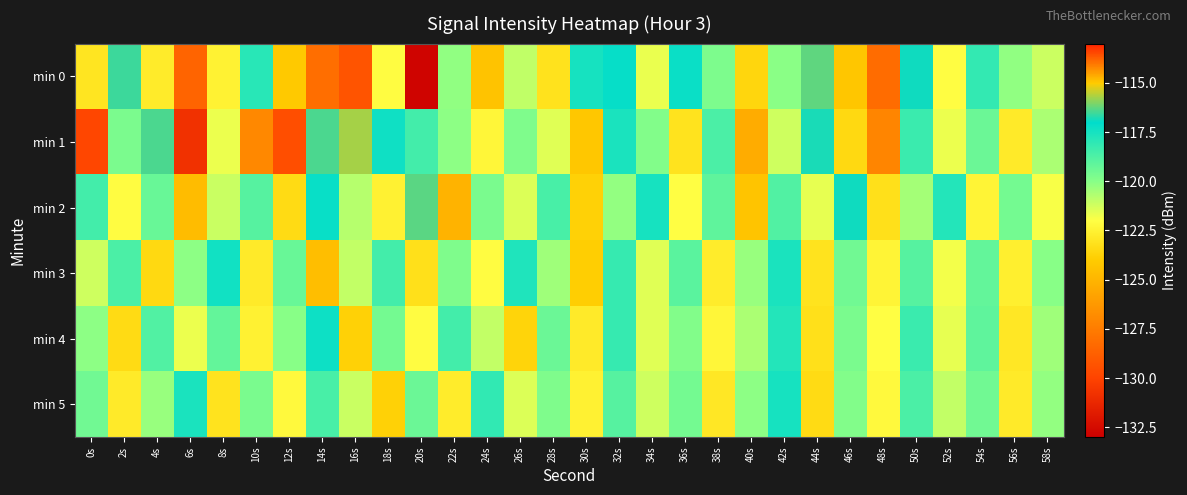

Reading right to left, transcribe all the data shown in this chart.

min 0: 58s=-121.2	56s=-120.2	54s=-118.1	52s=-122.1	50s=-116.9	48s=-128.2	46s=-124.2	44s=-116.3	42s=-120.0	40s=-123.6	38s=-119.8	36s=-117.2	34s=-121.7	32s=-117.2	30s=-117.5	28s=-123.1	26s=-120.9	24s=-124.4	22s=-120.2	20s=-132.8	18s=-122.1	16s=-129.3	14s=-113.9	12s=-124.1	10s=-117.9	8s=-122.5	6s=-113.8	4s=-122.7	2s=-116.5	0s=-123.0
min 1: 58s=-120.6	56s=-122.8	54s=-119.4	52s=-121.7	50s=-118.3	48s=-127.1	46s=-123.5	44s=-116.8	42s=-121.2	40s=-125.4	38s=-118.7	36s=-123.1	34s=-119.9	32s=-117.6	30s=-124.2	28s=-121.5	26s=-119.8	24s=-122.3	22s=-120.1	20s=-118.5	18s=-117.3	16s=-115.7	14s=-116.4	12s=-129.5	10s=-127.0	8s=-121.7	6s=-130.8	4s=-116.4	2s=-119.7	0s=-129.9
min 2: 58s=-121.9	56s=-119.6	54s=-122.4	52s=-117.8	50s=-120.5	48s=-123.2	46s=-116.9	44s=-121.6	42s=-118.8	40s=-124.3	38s=-119.1	36s=-122.0	34s=-117.5	32s=-120.2	30s=-123.8	28s=-118.6	26s=-121.4	24s=-119.7	22s=-125.1	20s=-116.3	18s=-122.5	16s=-120.8	14s=-117.2	12s=-123.4	10s=-118.9	8s=-121.1	6s=-124.7	4s=-119.3	2s=-122.1	0s=-118.5
min 3: 58s=-120.0	56s=-122.6	54s=-119.2	52s=-121.8	50s=-118.9	48s=-122.4	46s=-119.5	44s=-123.1	42s=-117.6	40s=-120.3	38s=-122.7	36s=-119.0	34s=-121.5	32s=-118.2	30s=-123.9	28s=-120.4	26s=-117.7	24s=-122.1	22s=-119.8	20s=-123.2	18s=-118.5	16s=-121.0	14s=-124.6	12s=-119.3	10s=-122.8	8s=-117.4	6s=-120.1	4s=-123.5	2s=-118.7	0s=-121.2
min 4: 58s=-120.4	56s=-122.9	54s=-119.1	52s=-121.6	50s=-118.3	48s=-122.0	46s=-119.7	44s=-123.2	42s=-117.8	40s=-120.6	38s=-122.3	36s=-119.9	34s=-121.5	32s=-118.2	30s=-122.8	28s=-119.4	26s=-123.7	24s=-121.0	22s=-118.5	20s=-122.1	18s=-119.6	16s=-123.8	14s=-117.3	12s=-120.0	10s=-122.5	8s=-119.2	6s=-121.7	4s=-118.8	2s=-123.4	0s=-120.1
min 5: 58s=-120.2	56s=-122.8	54s=-119.5	52s=-121.0	50s=-118.7	48s=-122.2	46s=-119.9	44s=-123.4	42s=-117.5	40s=-120.1	38s=-122.9	36s=-119.6	34s=-121.2	32s=-118.9	30s=-122.5	28s=-119.8	26s=-121.4	24s=-118.1	22s=-122.7	20s=-119.4	18s=-123.8	16s=-121.1	14s=-118.6	12s=-122.2	10s=-119.7	8s=-123.1	6s=-117.6	4s=-120.3	2s=-122.8	0s=-119.5